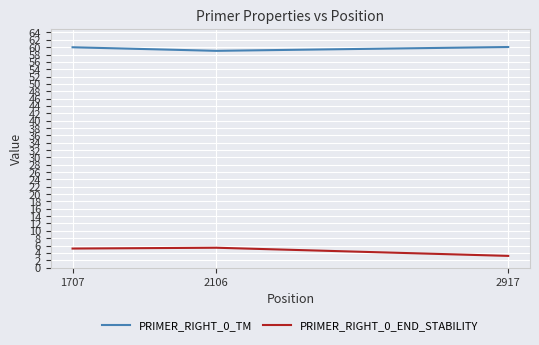

List the series in order of their overall mean, highest first.

PRIMER_RIGHT_0_TM, PRIMER_RIGHT_0_END_STABILITY